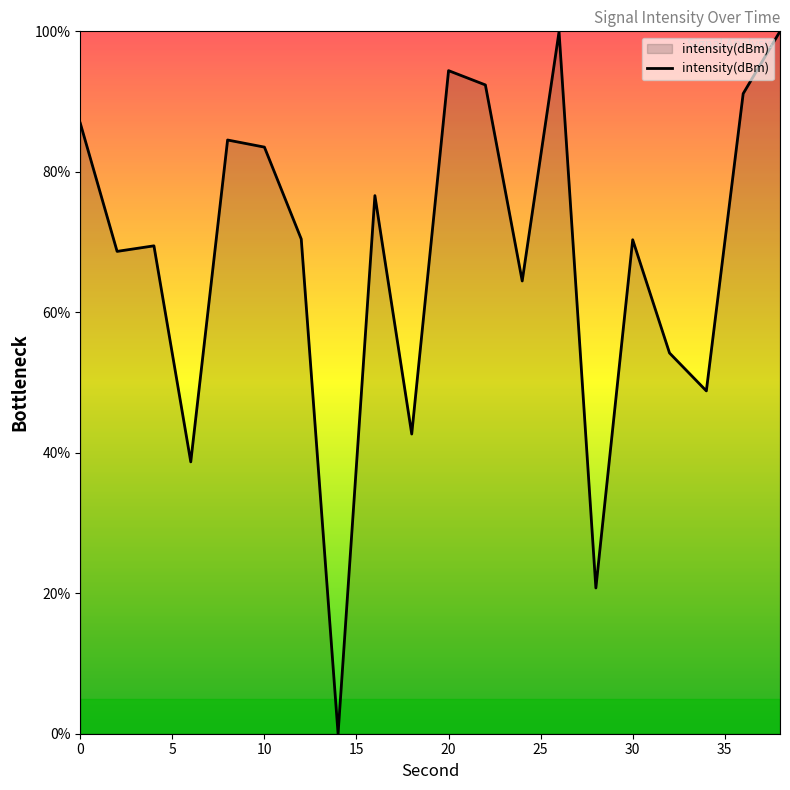

What is the difference between the maximum and minimum values?

100.0